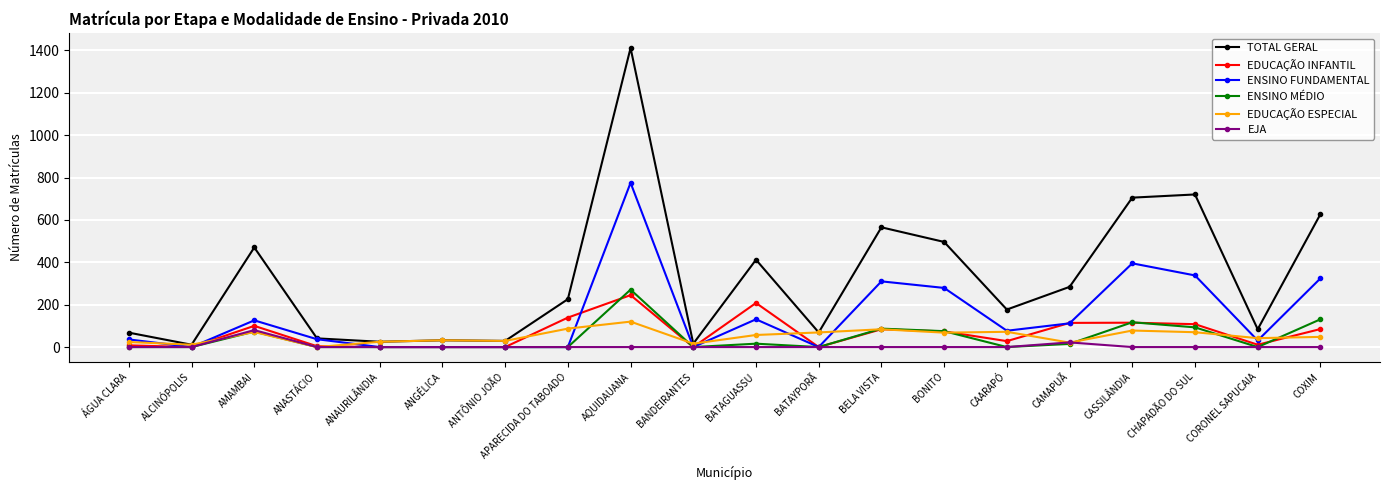

True or false: TOTAL GERAL has a value of 32 at ANGÉLICA.

True